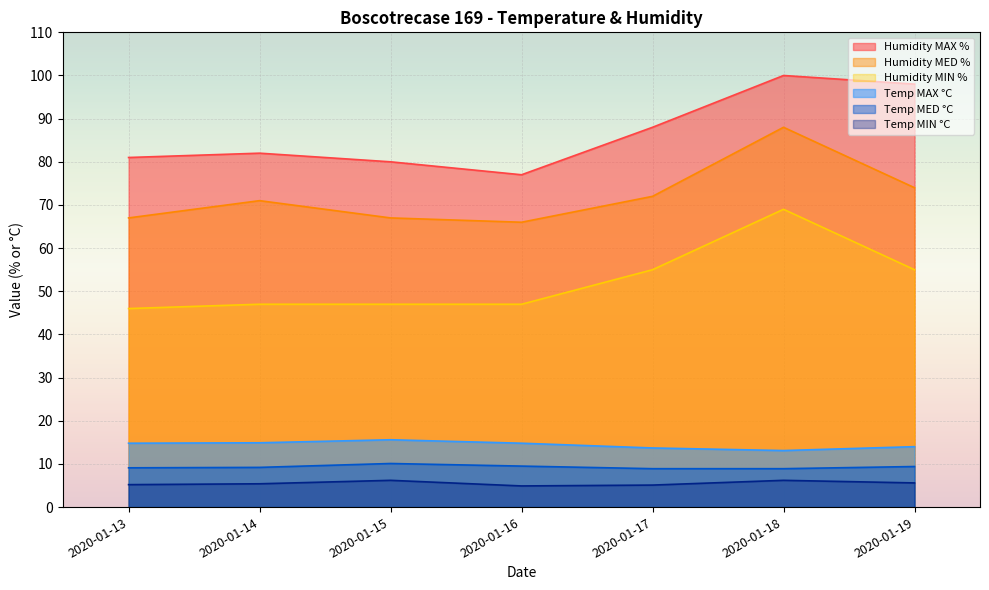

True or false: Temp MAX °C has more than 0 interior local peaks.

True